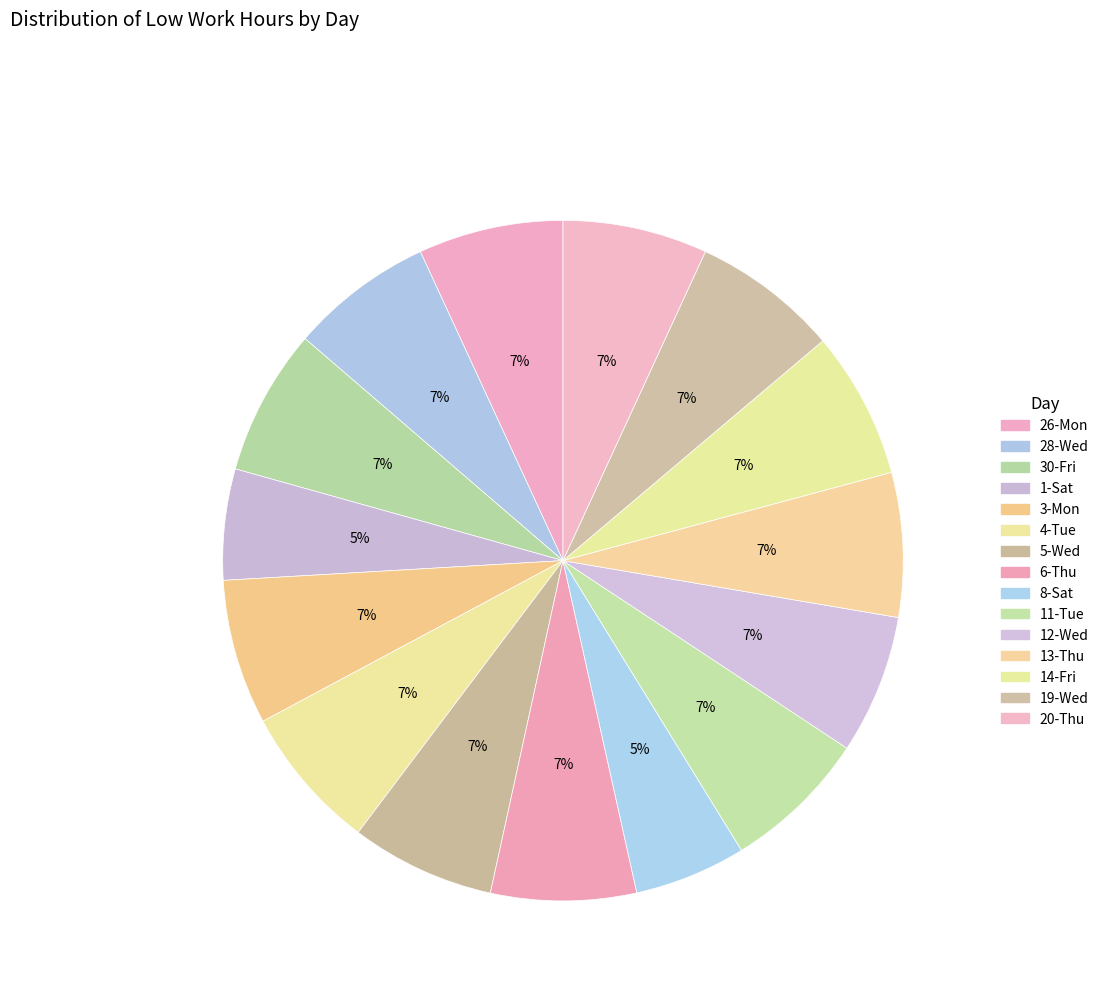

Which slice is the smallest?

1-Sat